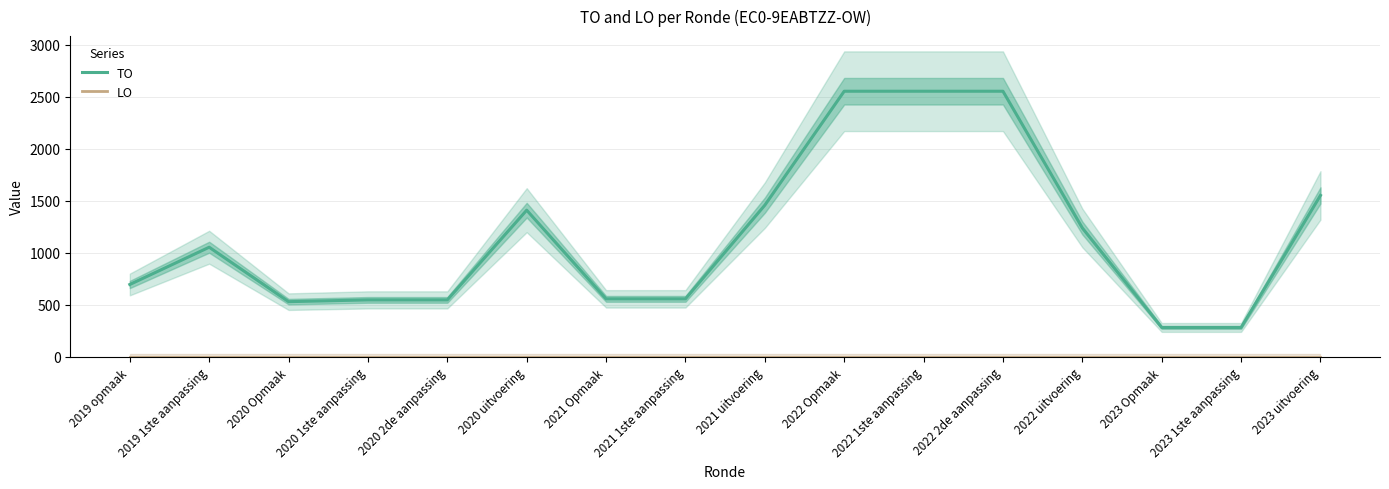

Which series changed the most between 2020 1ste aanpassing and 2023 Opmaak?

TO